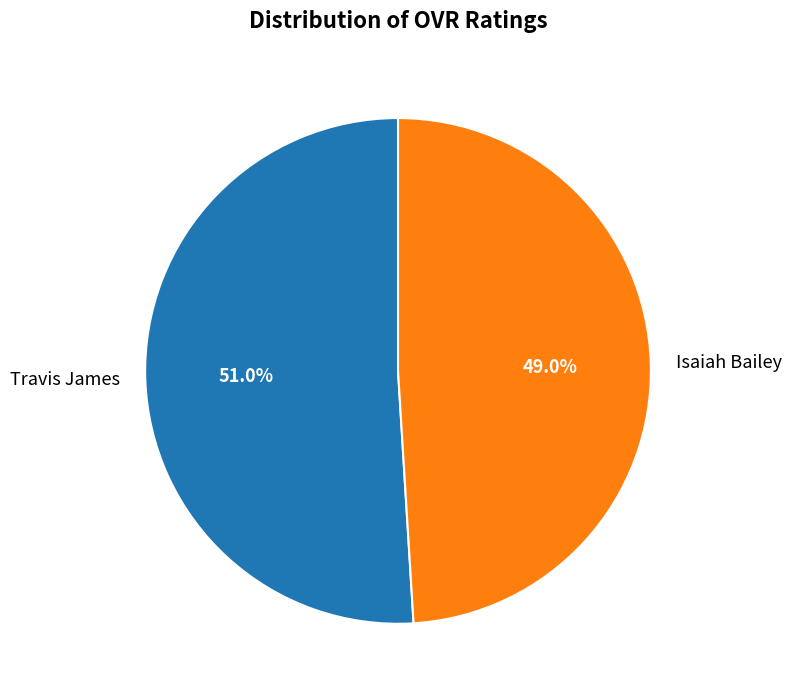

What is the largest slice in the pie chart?

Travis James